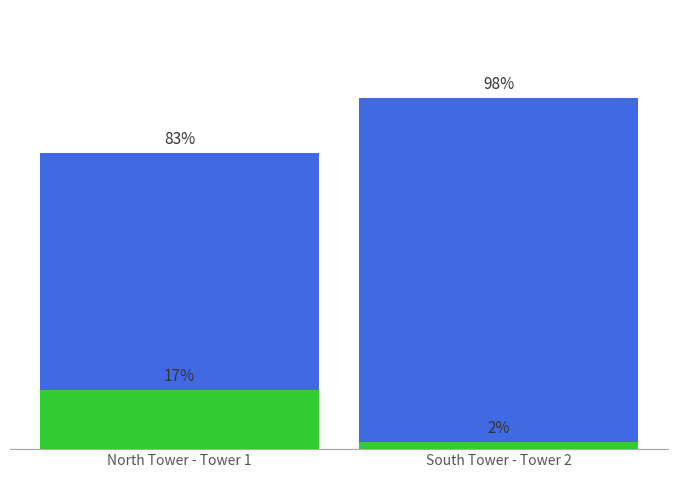

Rank the series by their maximum value, from highest to lowest.

Number of Apartment, Number of Booked Apartment